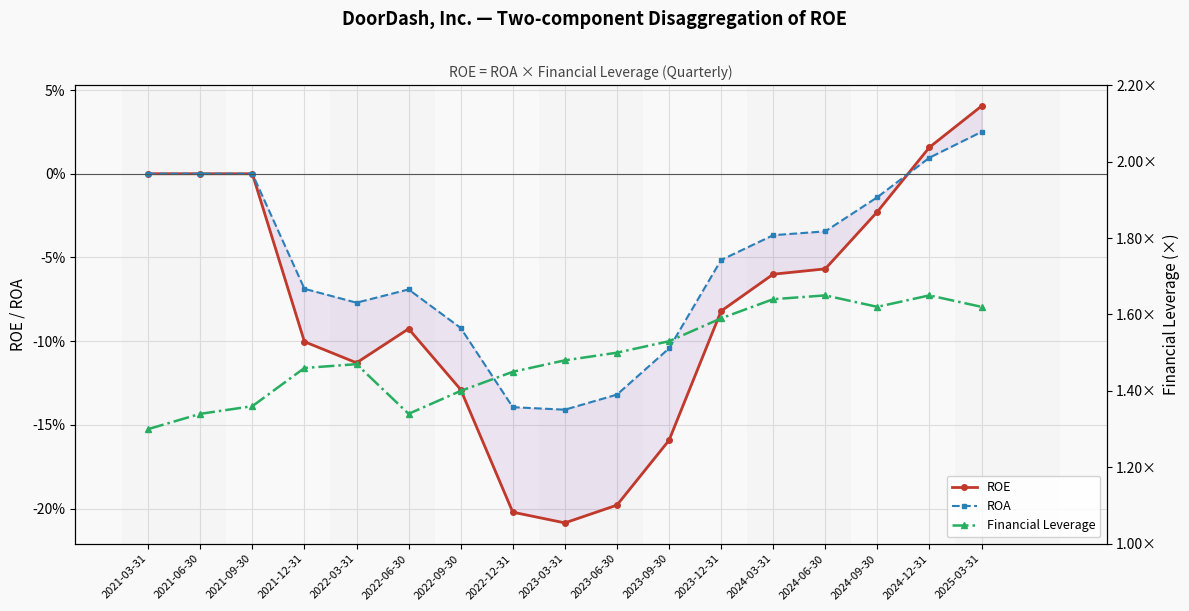

What is the average value of the ROA series?

-0.1